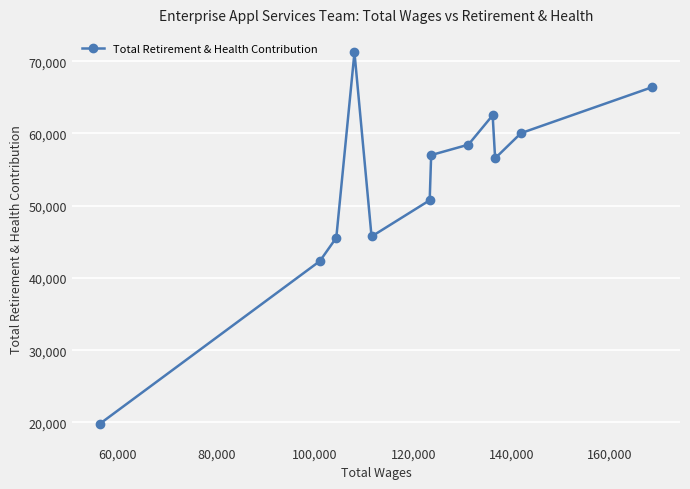

How many interior local valleys (lower than both neighbors) does the data have?

2